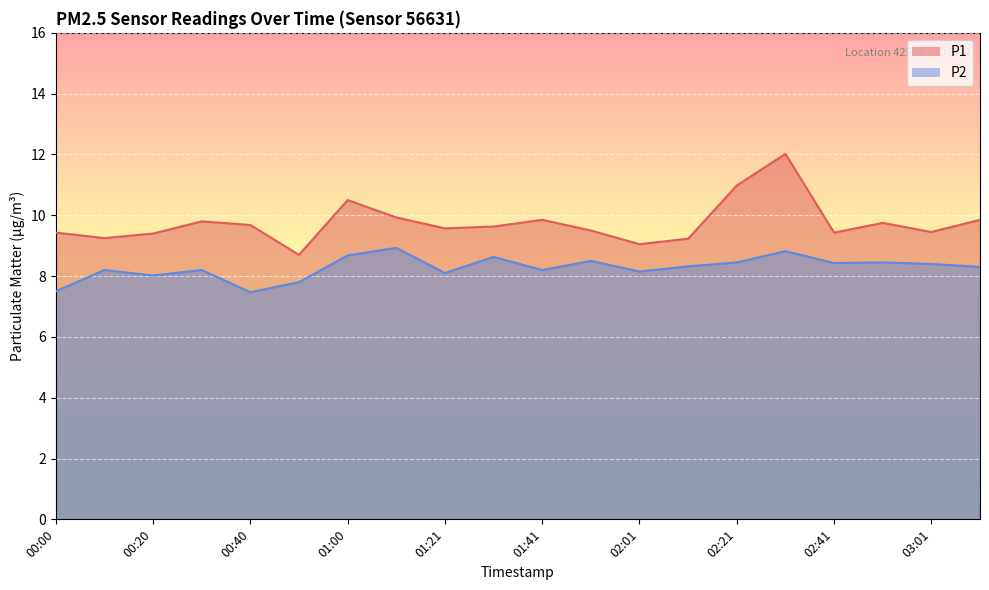

How many lines are shown in the chart?

2